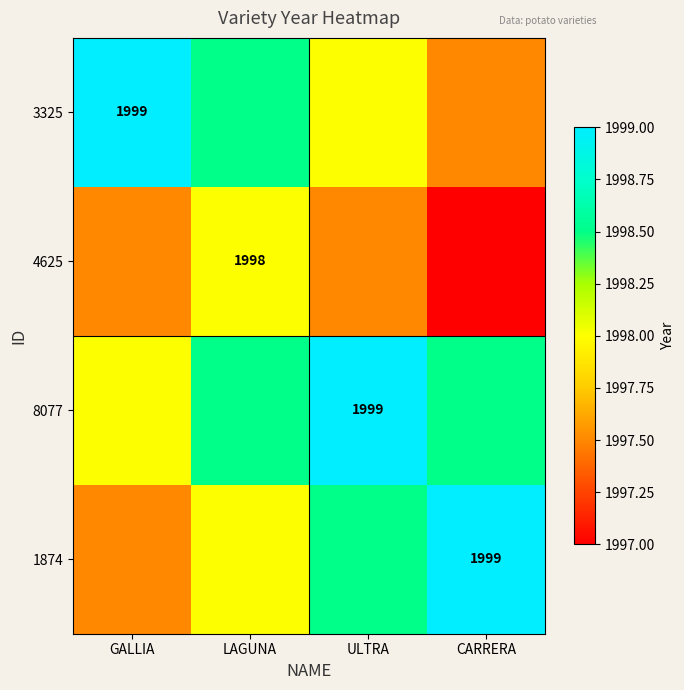

The value of 4625 at LAGUNA is 3325.0. True or false?

False